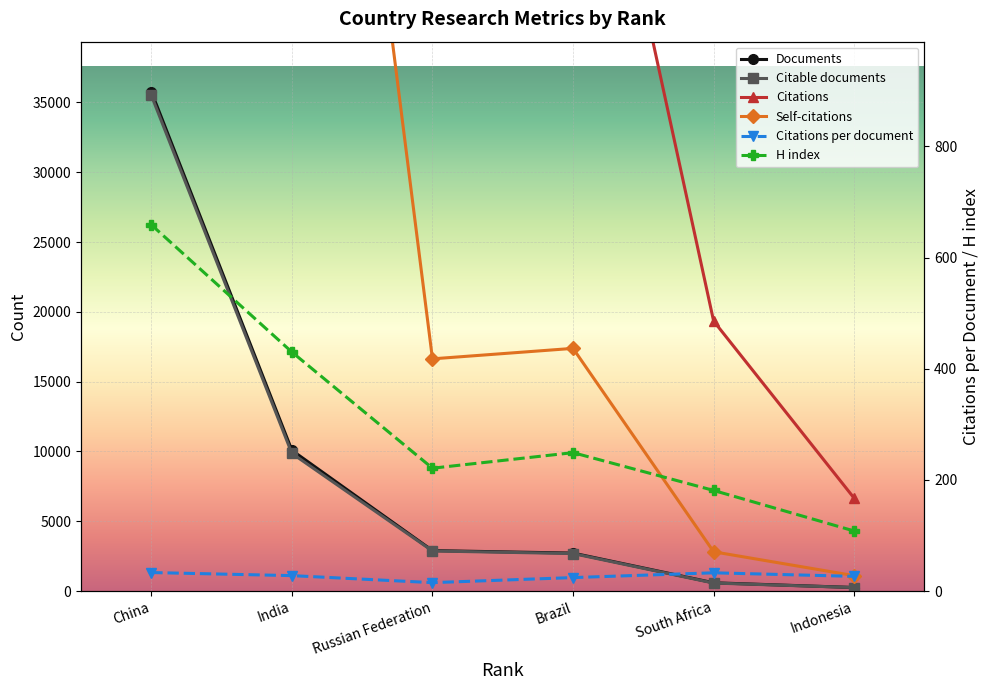

True or false: Documents has more than 0 points higher than both neighbors.

False